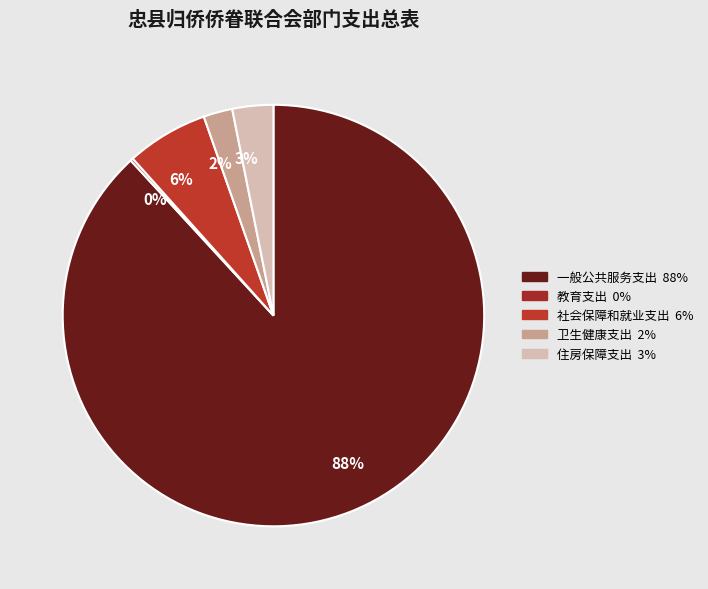

How many segments does this pie chart have?

5